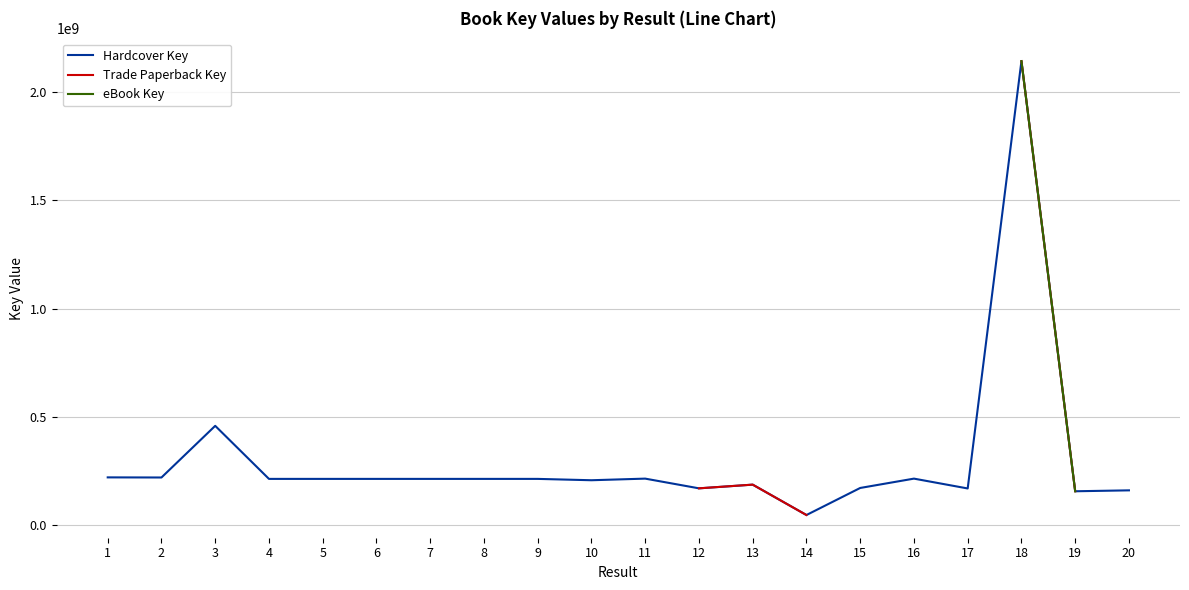

Which series has the largest total across all categories?

Hardcover Key